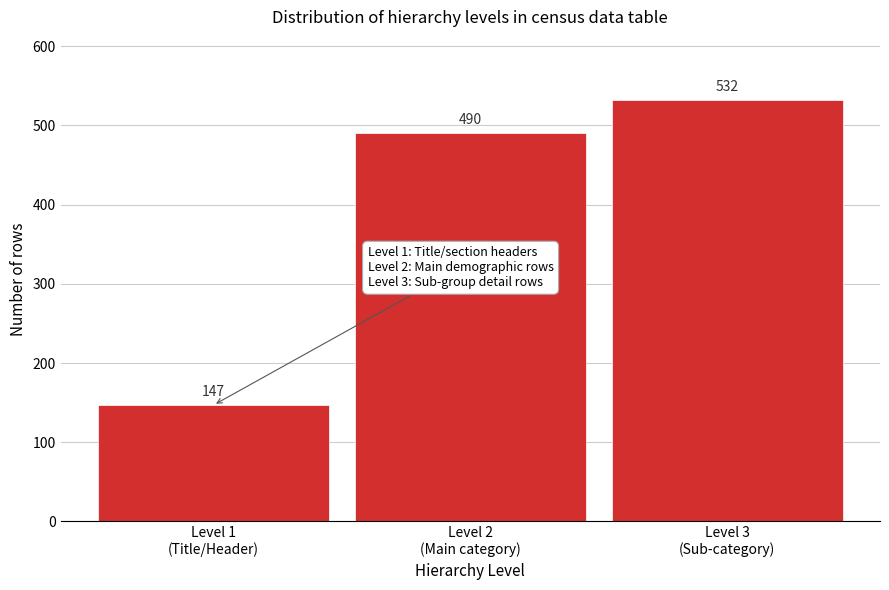

Reading left to right, extract all data points from this chart.

147	490	532